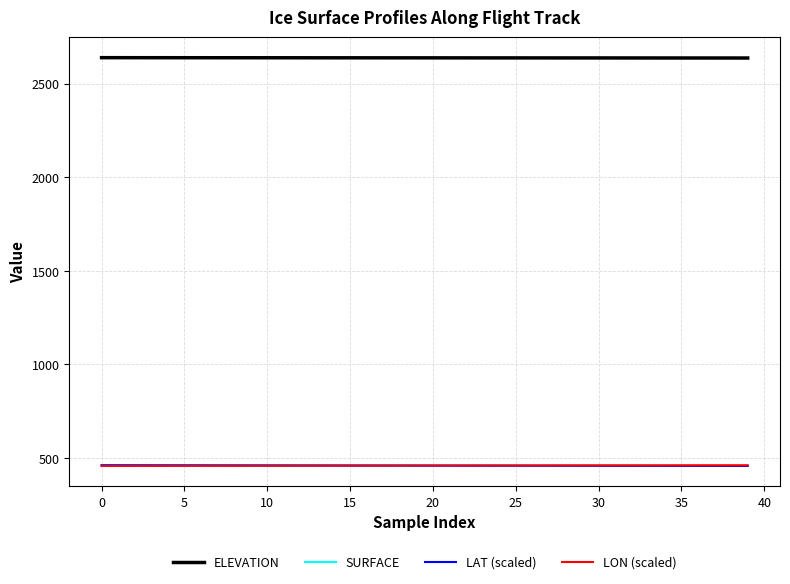

True or false: SURFACE and ELEVATION cross at least once.

False